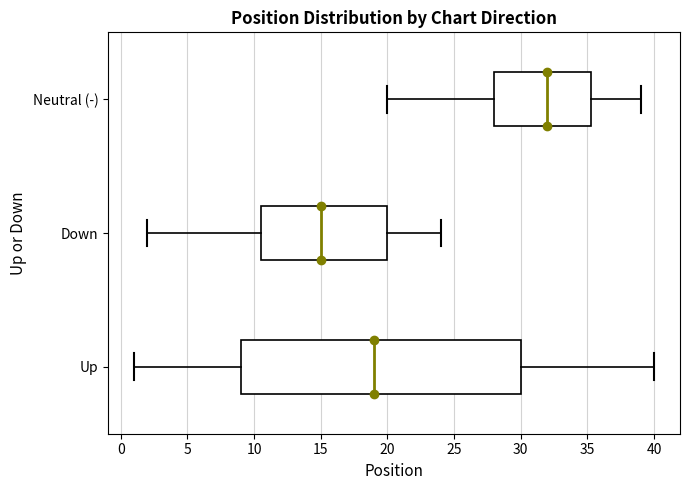

Reading bottom to top, read every box against the x-axis: the position of its median line, the range the box covers, and the ends of its whiskers. The values are not printed on the chart, so give them approximately, as read against the axis.

Up: median 19.0, box 9.0 to 30.0, whiskers 1.0 to 40.0
Down: median 15.0, box 10.5 to 20.0, whiskers 2.0 to 24.0
Neutral (-): median 32.0, box 28.0 to 35.5, whiskers 20.0 to 39.0